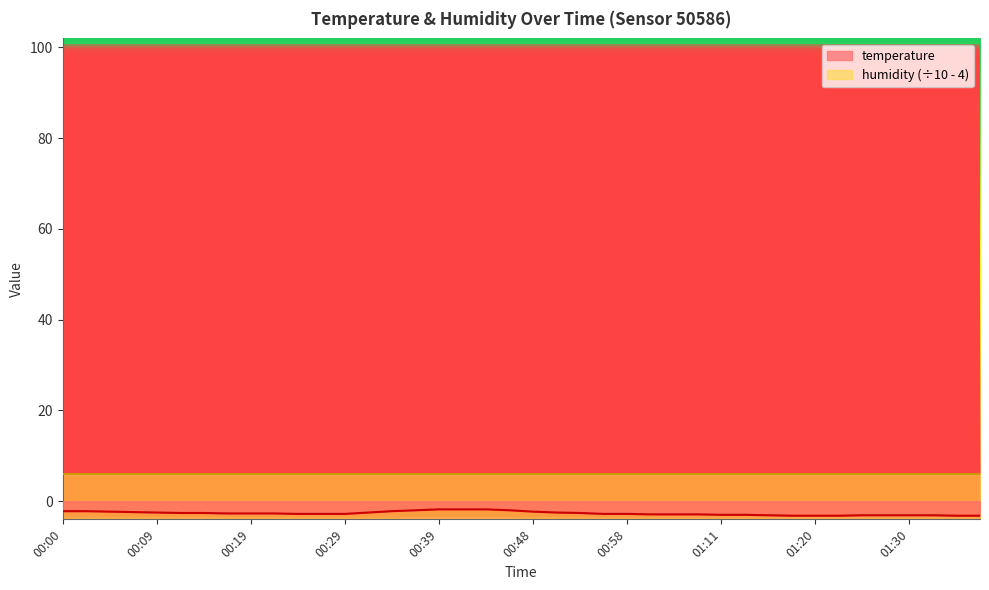

Is it true that the value at 00:05 is -3.1?

False